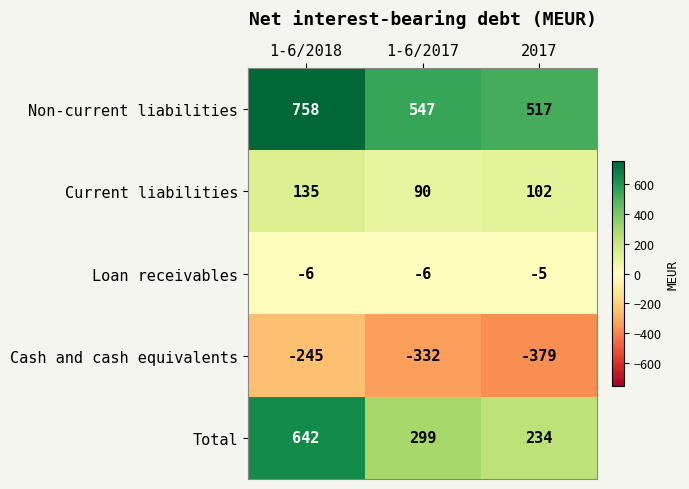

Reading left to right, extract all data points from this chart.

Non-current liabilities: 758	547	517
Current liabilities: 135	90	102
Loan receivables: -6	-6	-5
Cash and cash equivalents: -245	-332	-379
Total: 642	299	234